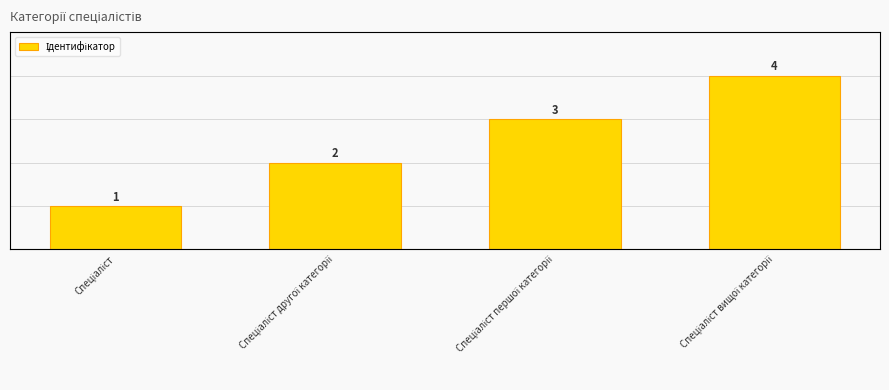

How many series are shown in this chart?

1